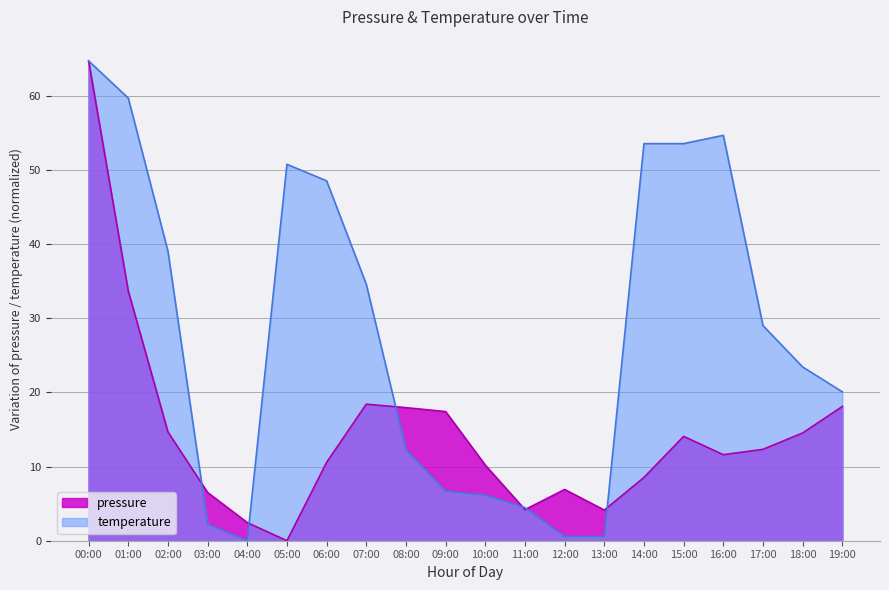

What position from the left is 03:00?

4